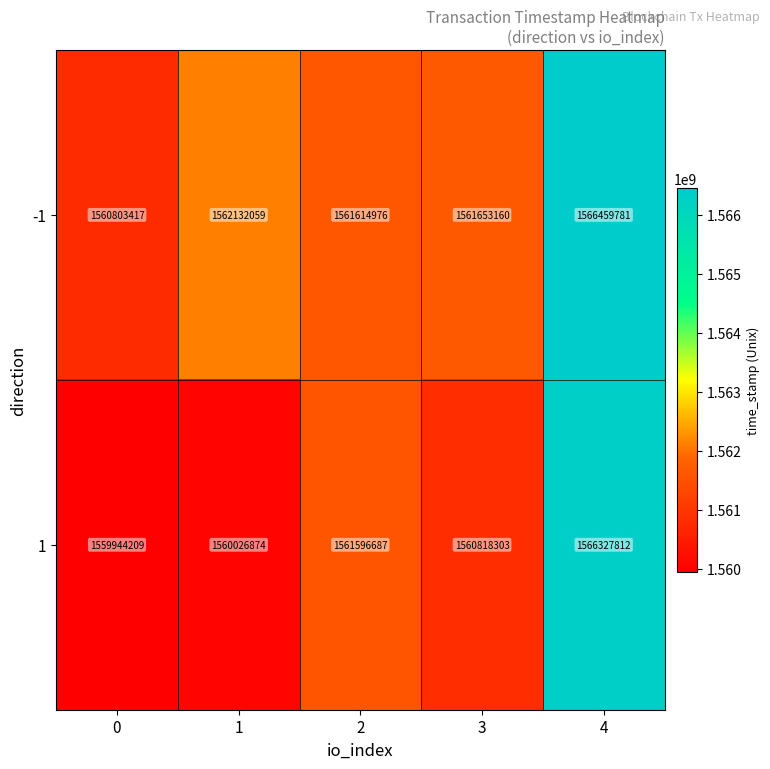

Rank the series by their average value, from lowest to highest.

1, -1